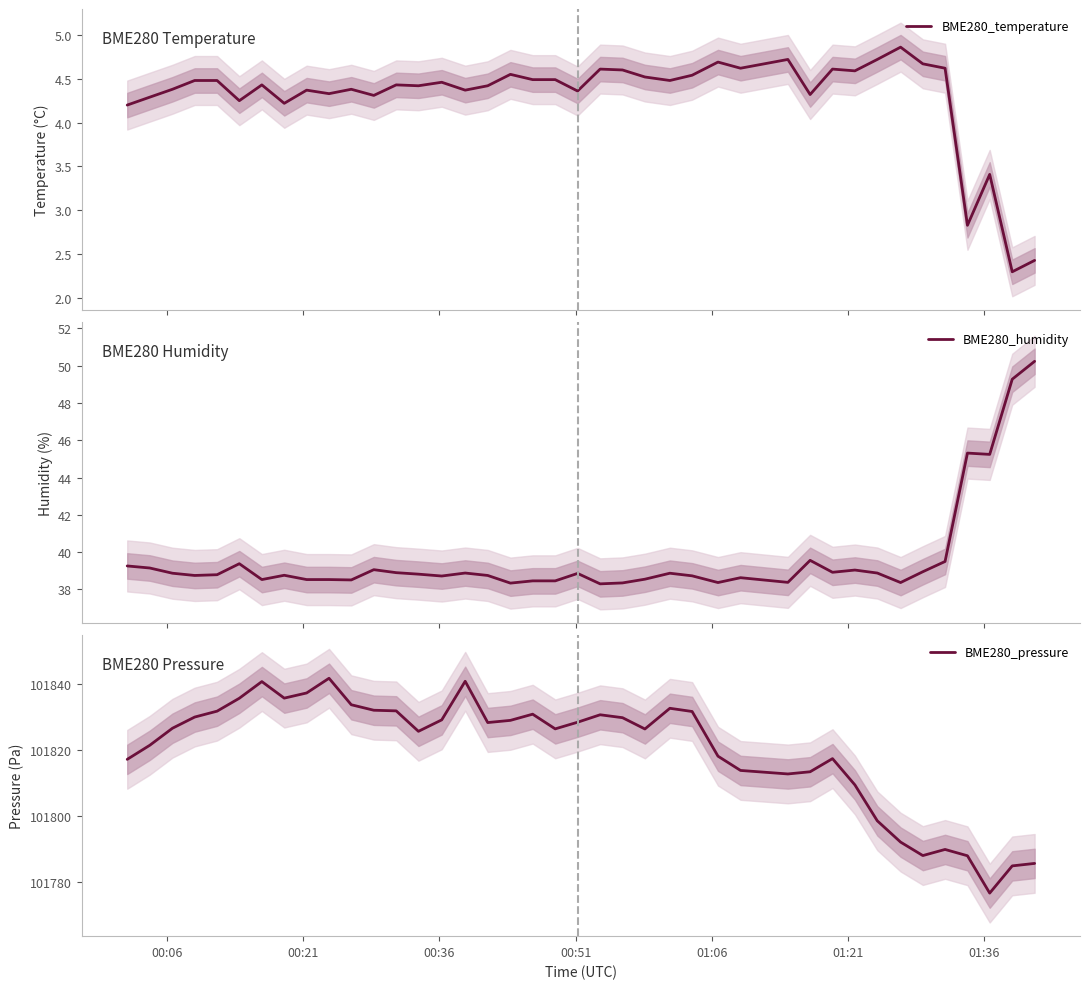

True or false: BME280_humidity and BME280_pressure intersect in this chart.

False